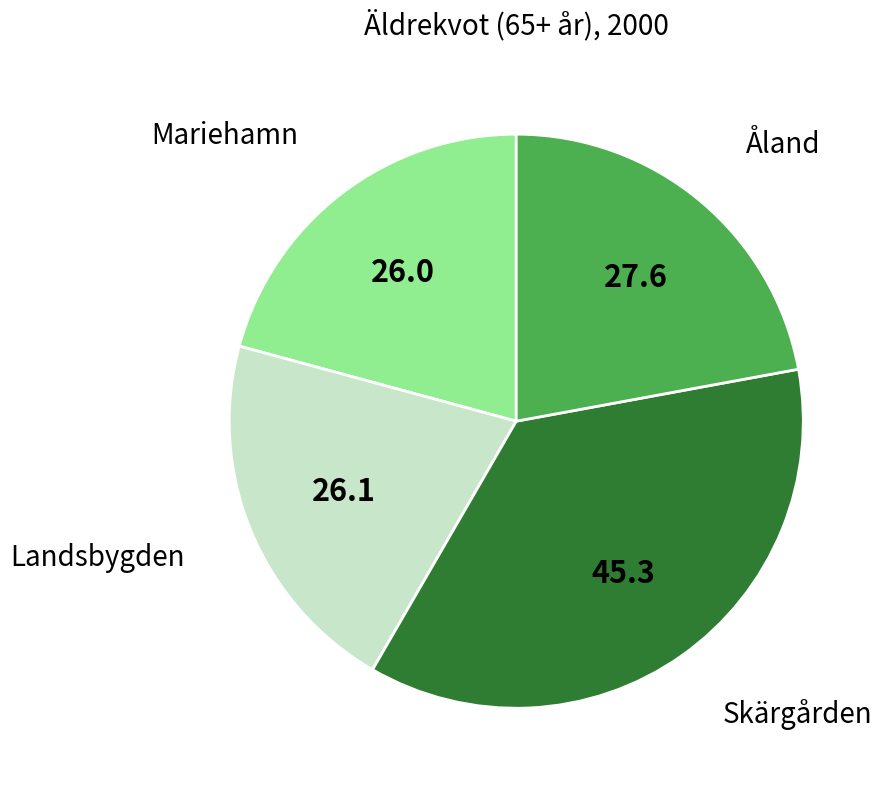

Does any single category account for the majority?

No